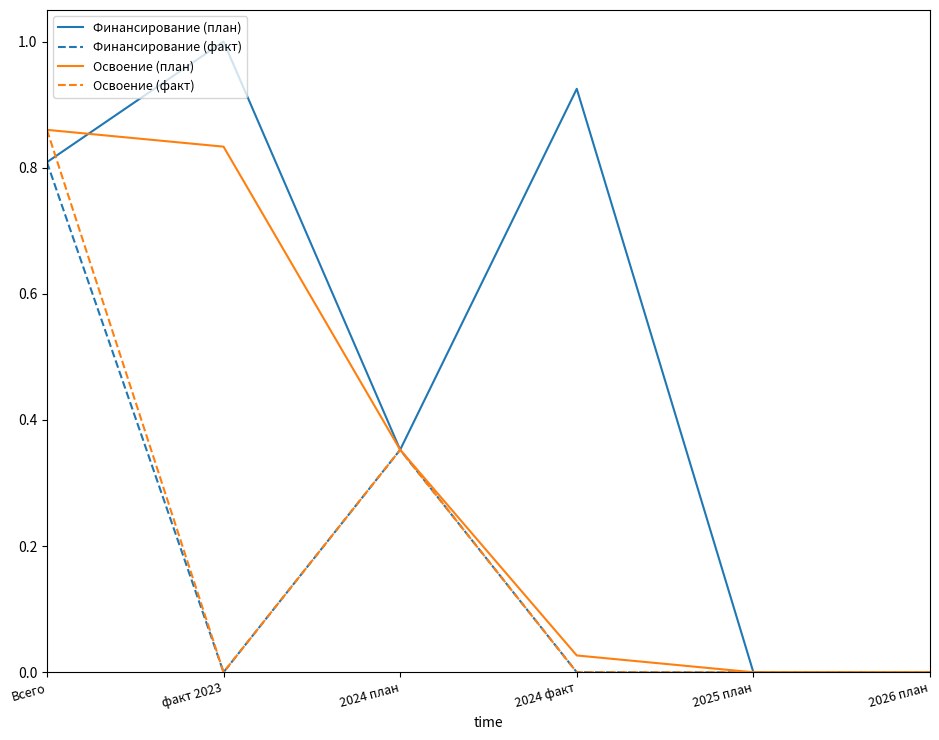

Which series has the largest total across all categories?

Финансирование (план)